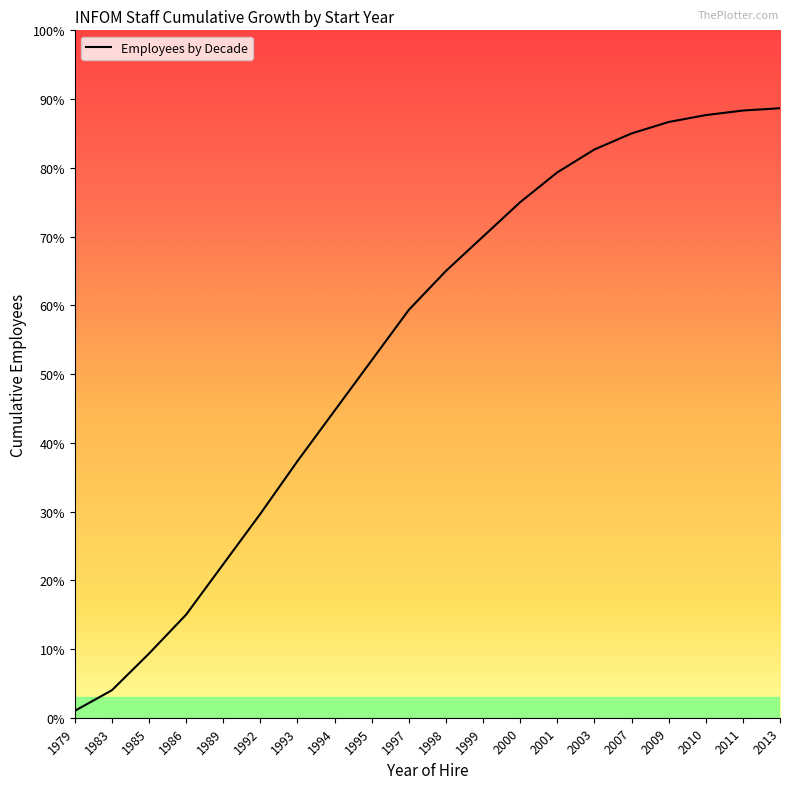

Approximately how many times larger is the value at 1985 compared to 2009?

0.1